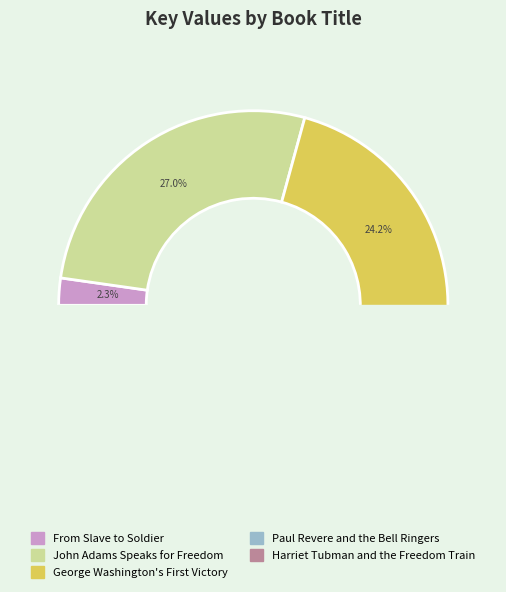

What percentage is the John Adams Speaks for Freedom slice, to the nearest percent?

27%